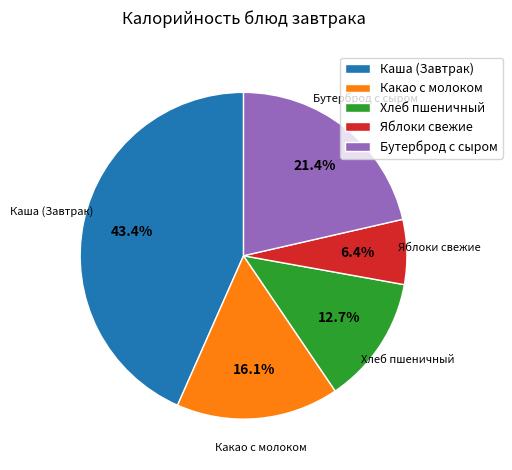

Which slice is the largest?

Каша (Завтрак)